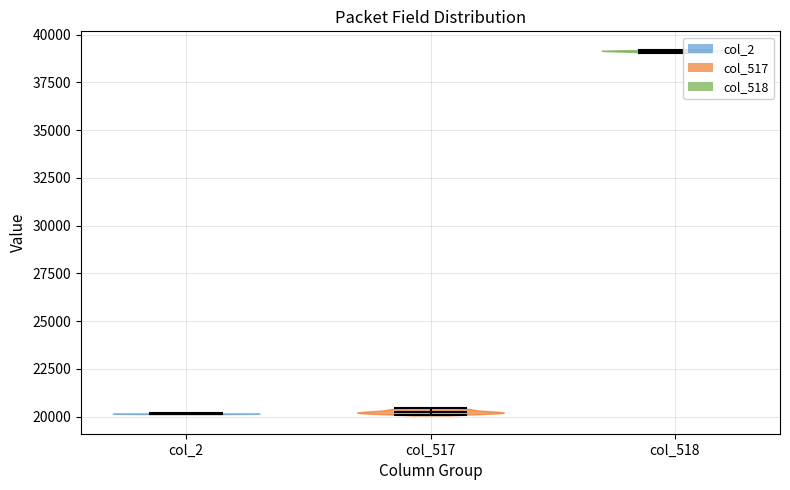

What is the lowest point the violin for col_518 reaches on the y-axis? The values are not printed on the chart, so give them approximately, as read against the axis.

39000